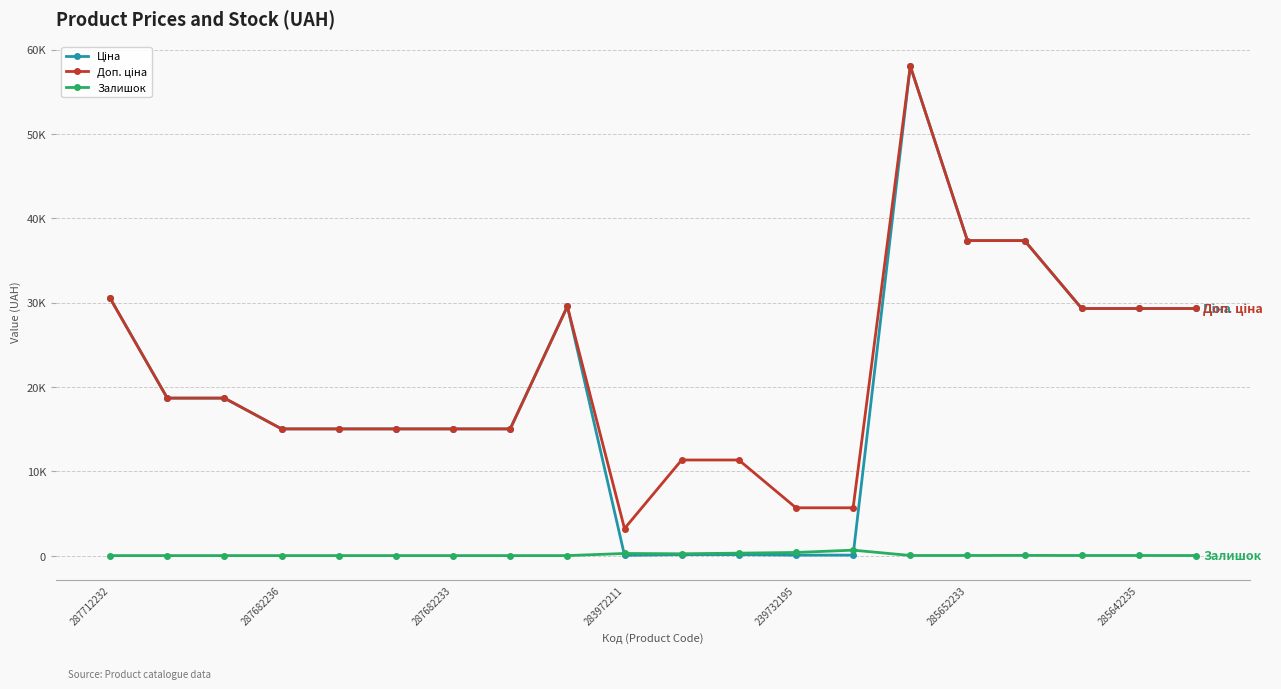

Does the chart have visible grid lines?

Yes